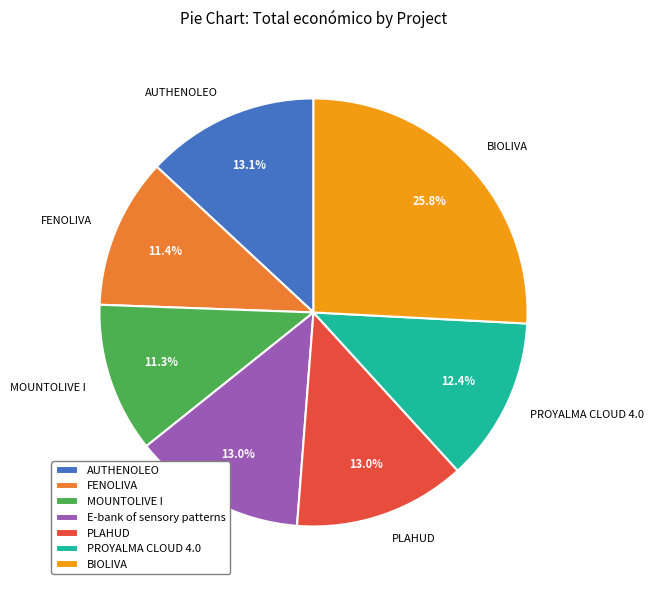

How many slices are in this pie chart?

7